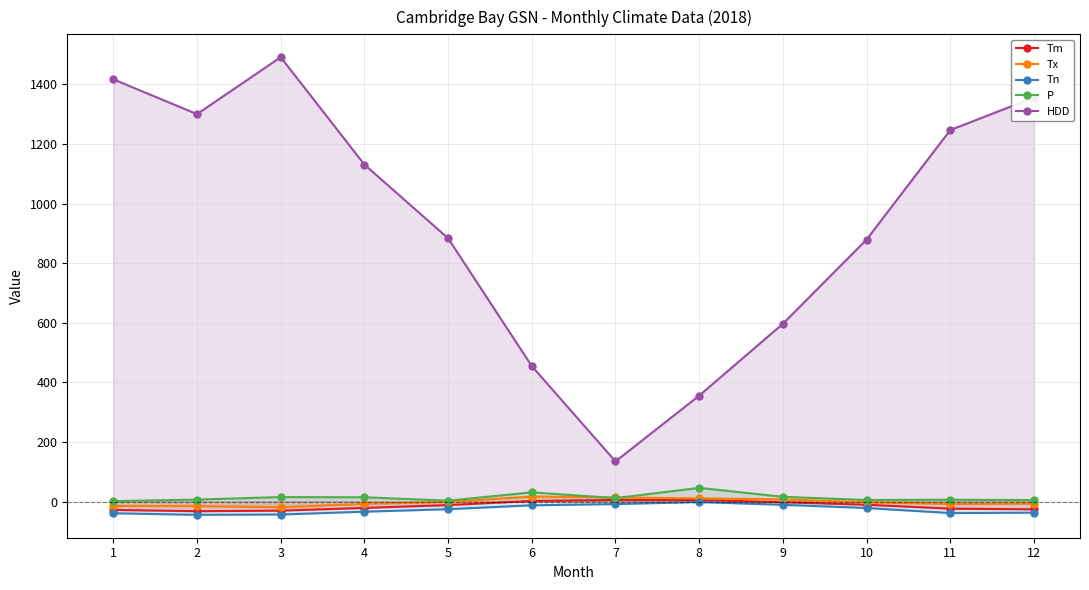

What are all the series names shown in the legend?

Tm, Tx, Tn, P, HDD